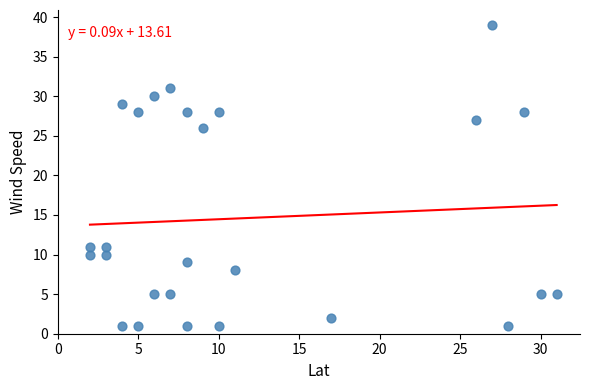

What is the range of Y values (max minus min)?

38